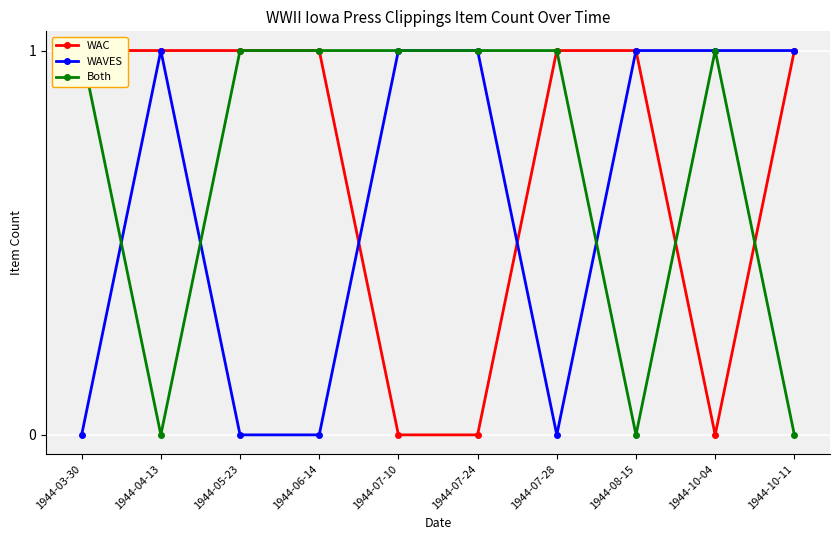

What is the difference between the maximum and second lowest values in the WAC series?

1